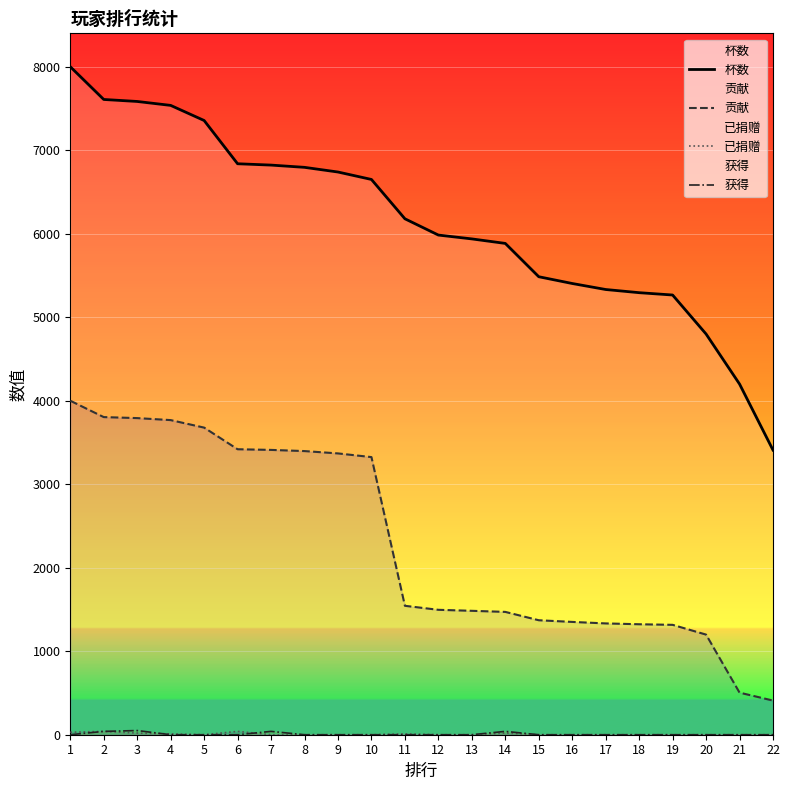

How many series are shown in this chart?

4